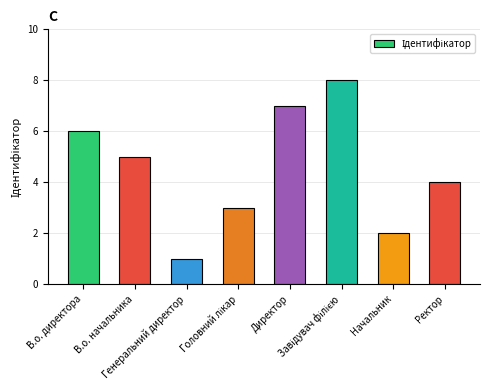

Reading left to right, list all the values displayed in this chart.

6	5	1	3	7	8	2	4